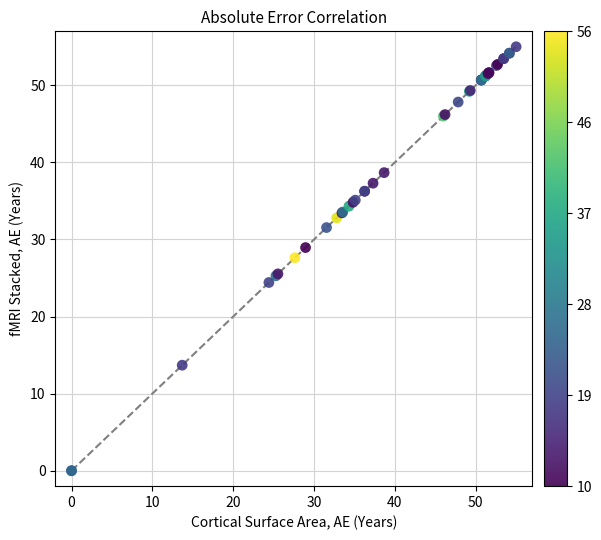

What Y value in the scatter plot is closest to 27?

27.6